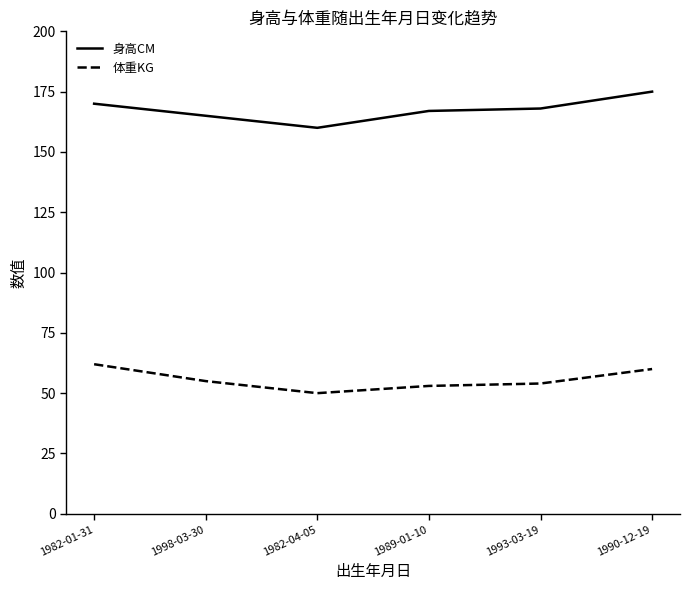

In 体重KG, how many points are lower than both neighbors (excluding endpoints)?

1